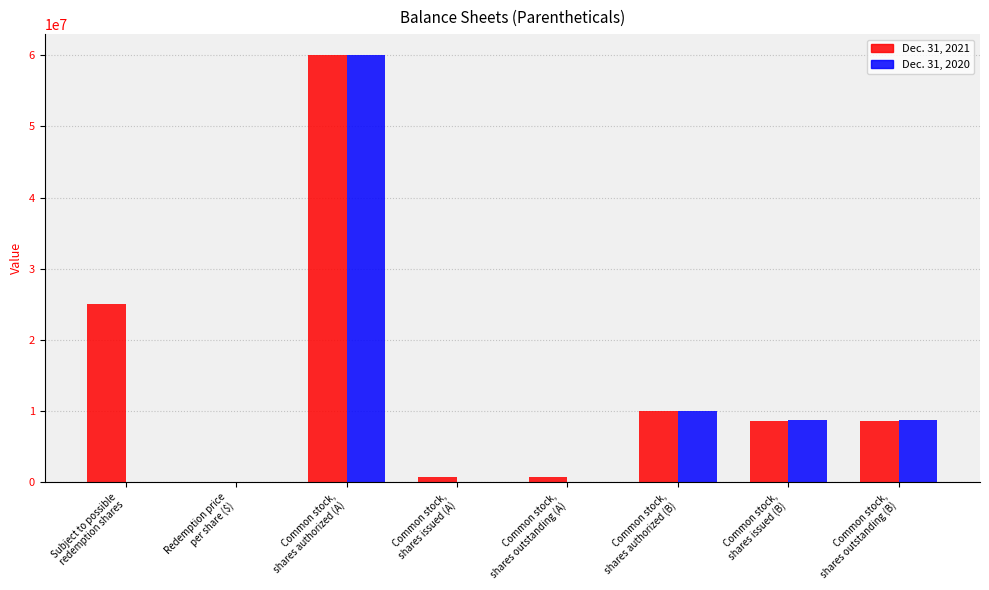

Which series has the largest total across all categories?

Dec. 31, 2021